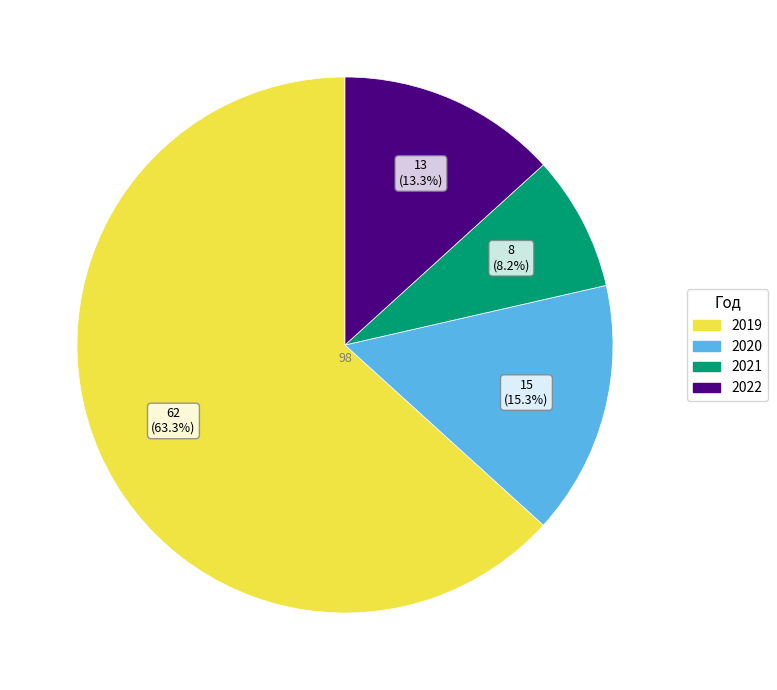

The 2022 slice represents 13% of the pie. True or false?

True